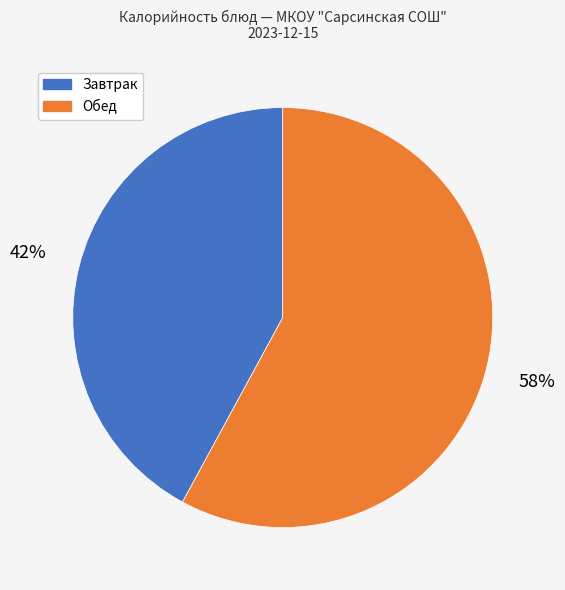

Is there a majority slice in this chart?

Yes